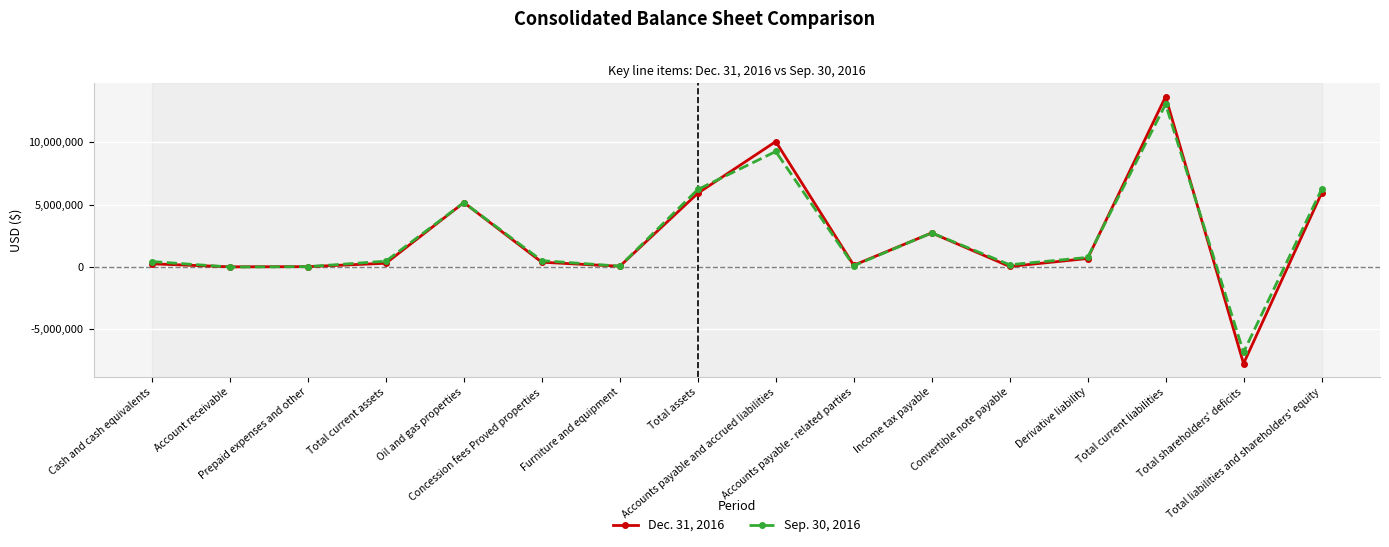

What is the difference between the maximum and second lowest values in the Sep. 30, 2016 series?

13066042